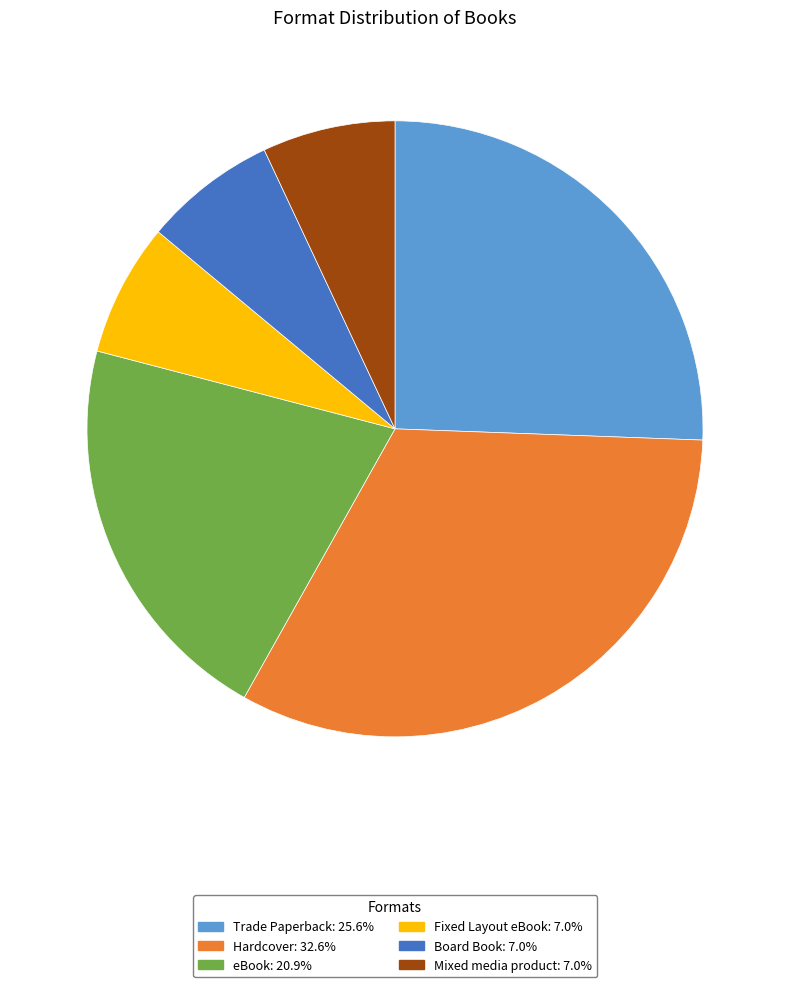

How many slices are in this pie chart?

6